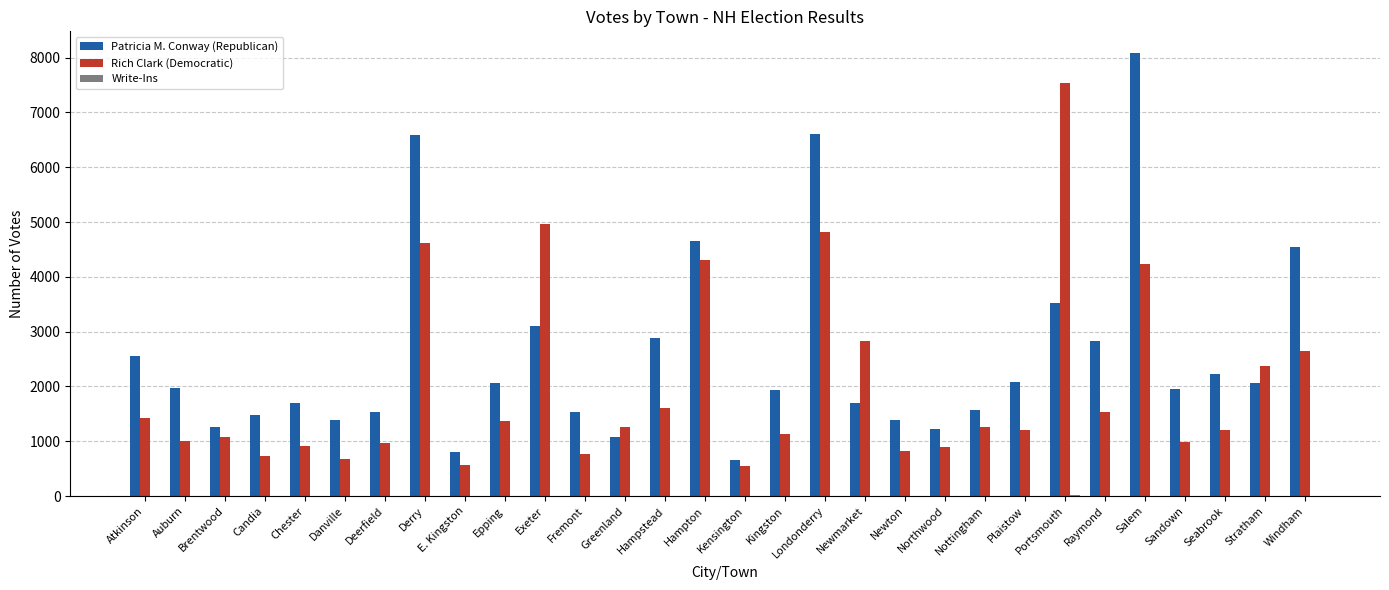

The value of Patricia M. Conway (Republican) at Fremont is 1537. True or false?

True